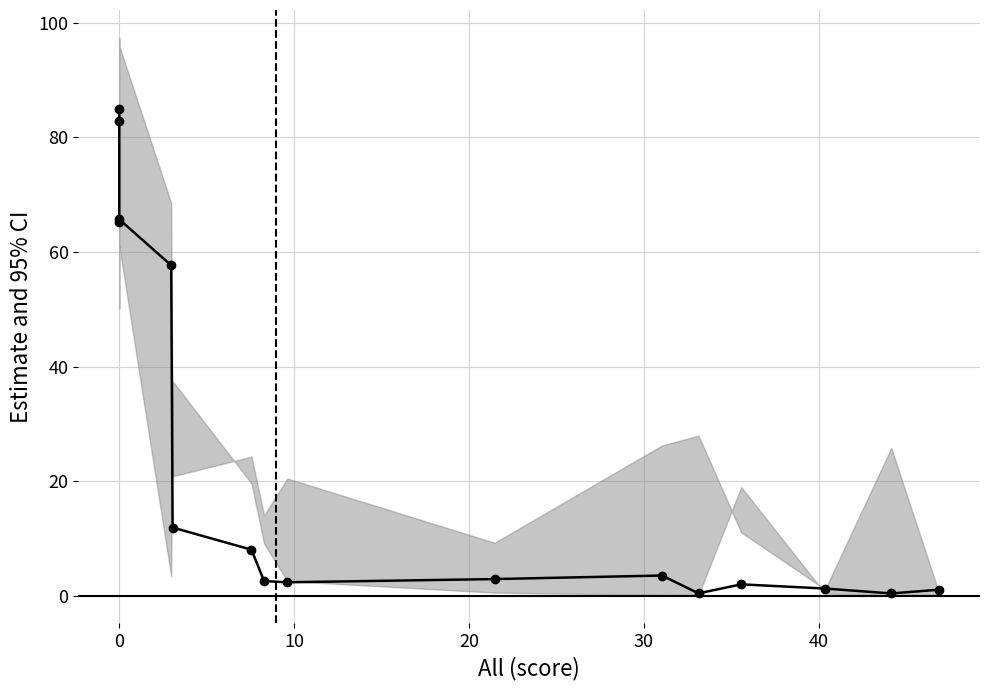

At which category does the data reach its first local valley?

10